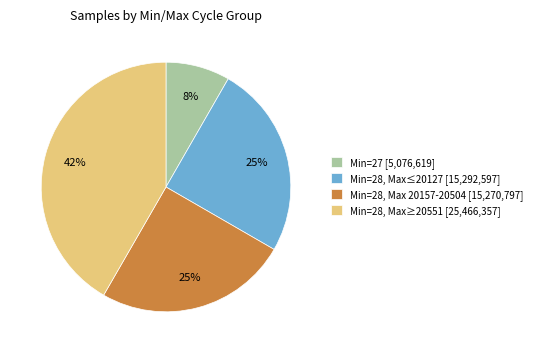

How many slices are in this pie chart?

4